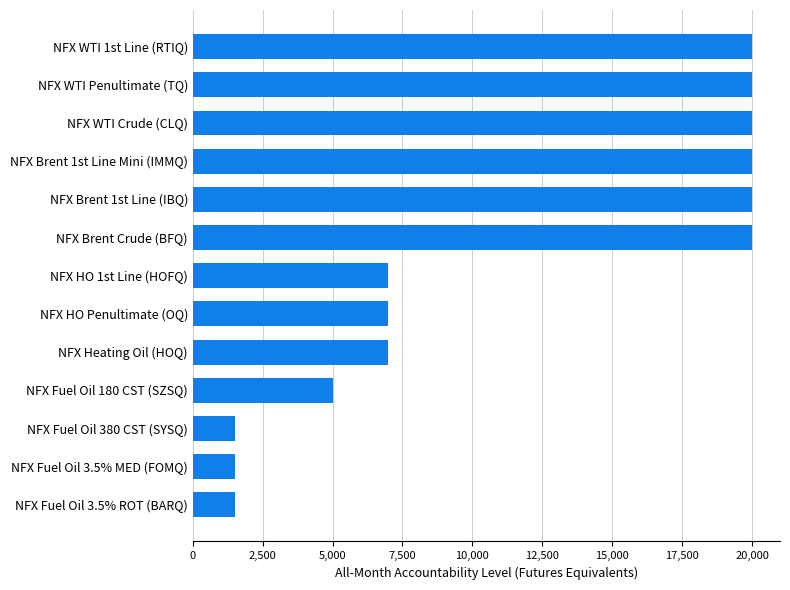

What is the approximate value at NFX HO Penultimate (OQ)?

7000